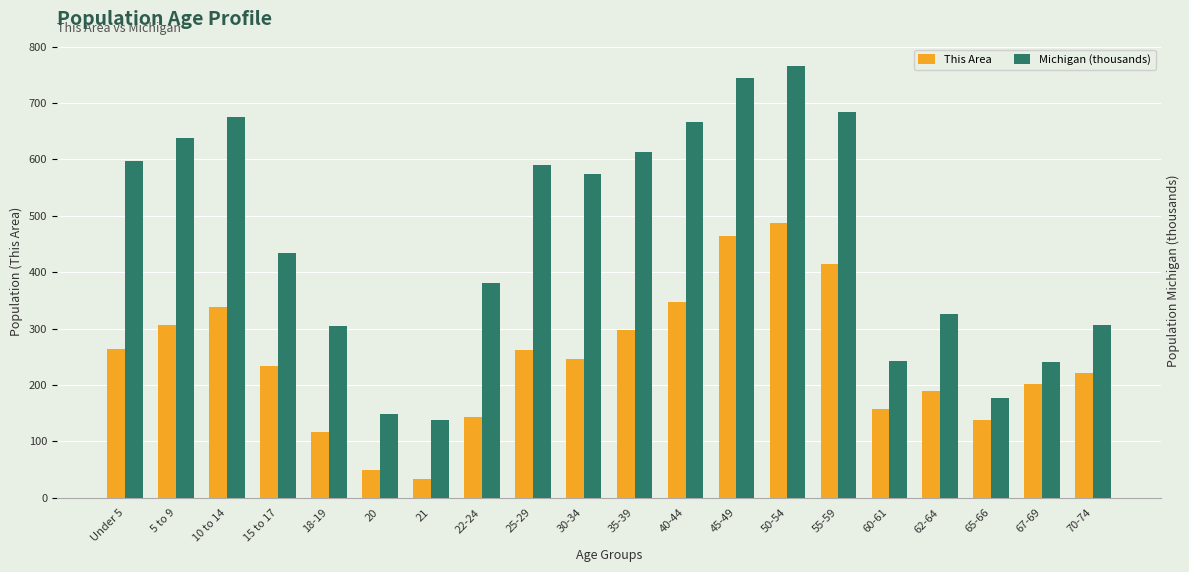

Which series has the largest total across all categories?

Michigan (thousands)